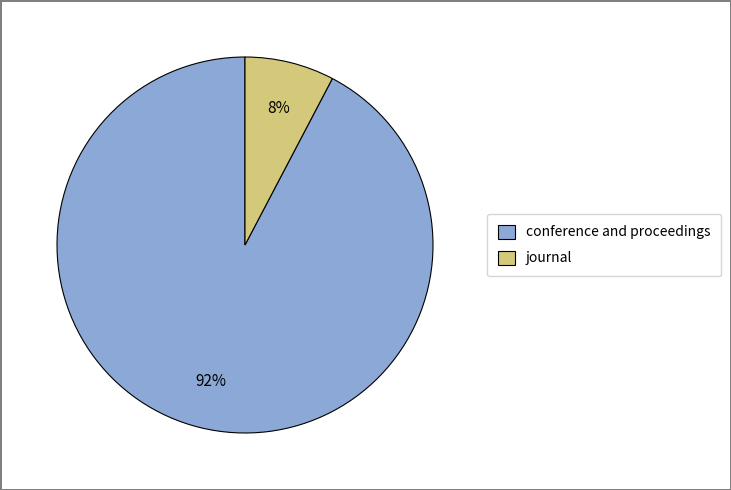

The journal slice represents 8% of the pie. True or false?

True